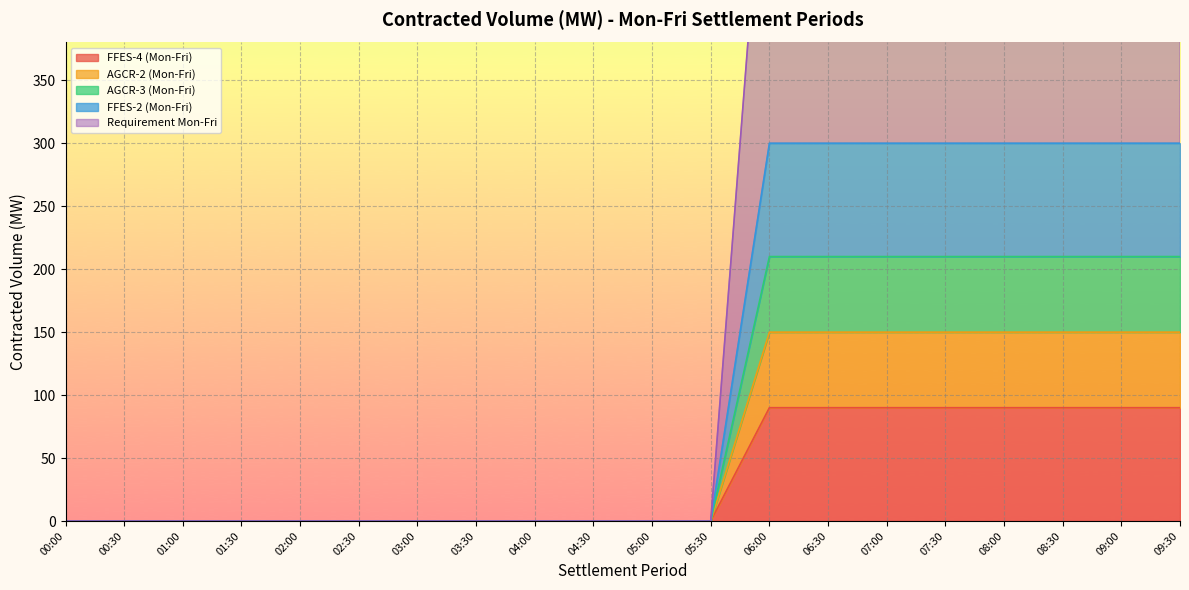

Reading left to right, extract all data points from this chart.

FFES-4 (Mon-Fri): 0	0	0	0	0	0	0	0	0	0	0	0	90	90	90	90	90	90	90	90
AGCR-2 (Mon-Fri): 0	0	0	0	0	0	0	0	0	0	0	0	150	150	150	150	150	150	150	150
AGCR-3 (Mon-Fri): 0	0	0	0	0	0	0	0	0	0	0	0	210	210	210	210	210	210	210	210
FFES-2 (Mon-Fri): 0	0	0	0	0	0	0	0	0	0	0	0	300	300	300	300	300	300	300	300
Requirement Mon-Fri: 0	0	0	0	0	0	0	0	0	0	0	0	600	600	600	600	600	600	600	600